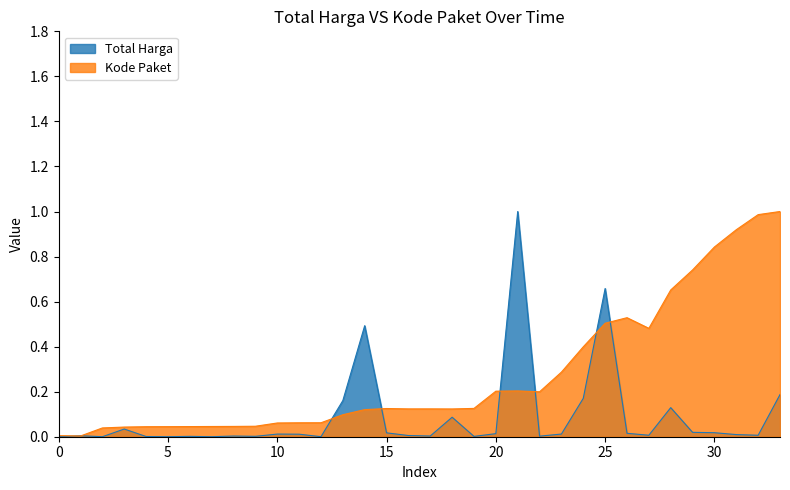

Reading left to right, transcribe all the data shown in this chart.

Total Harga: 2021-11-01=0.0	2021-11-01=0.0	2021-11-03=0.0	2021-11-03=0.0	2021-11-03=0.0	2021-11-03=0.0	2021-11-03=0.0	2021-11-03=0.0	2021-11-03=0.0	2021-11-03=0.0	2021-11-04=0.0	2021-11-04=0.0	2021-11-04=0.0	2021-11-05=0.2	2021-11-07=0.5	2021-11-08=0.0	2021-11-08=0.0	2021-11-08=0.0	2021-11-08=0.1	2021-11-08=0.0	2021-11-11=0.0	2021-11-11=1.0	2021-11-11=0.0	2021-11-17=0.0	2021-11-22=0.2	2021-11-24=0.7	2021-11-24=0.0	2021-11-24=0.0	2021-11-28=0.1	2021-12-01=0.0	2021-12-03=0.0	2021-12-07=0.0	2021-12-09=0.0	2021-12-09=0.2
Kode Paket: 2021-11-01=0.0	2021-11-01=0.0	2021-11-03=0.0	2021-11-03=0.0	2021-11-03=0.0	2021-11-03=0.0	2021-11-03=0.0	2021-11-03=0.0	2021-11-03=0.0	2021-11-03=0.0	2021-11-04=0.1	2021-11-04=0.1	2021-11-04=0.1	2021-11-05=0.1	2021-11-07=0.1	2021-11-08=0.1	2021-11-08=0.1	2021-11-08=0.1	2021-11-08=0.1	2021-11-08=0.1	2021-11-11=0.2	2021-11-11=0.2	2021-11-11=0.2	2021-11-17=0.3	2021-11-22=0.4	2021-11-24=0.5	2021-11-24=0.5	2021-11-24=0.5	2021-11-28=0.7	2021-12-01=0.7	2021-12-03=0.8	2021-12-07=0.9	2021-12-09=1.0	2021-12-09=1.0